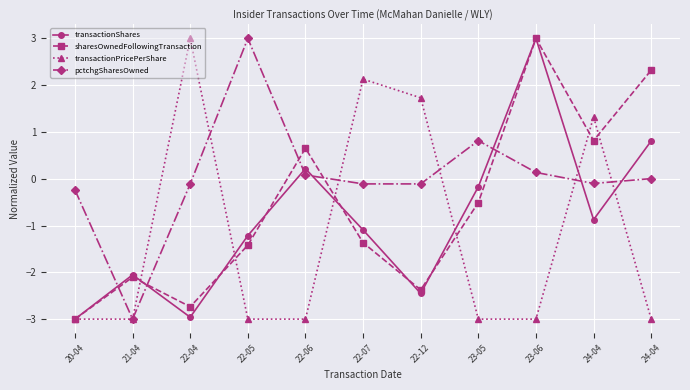

Between 20-04 and 23-05, which series saw the biggest shift?

transactionShares